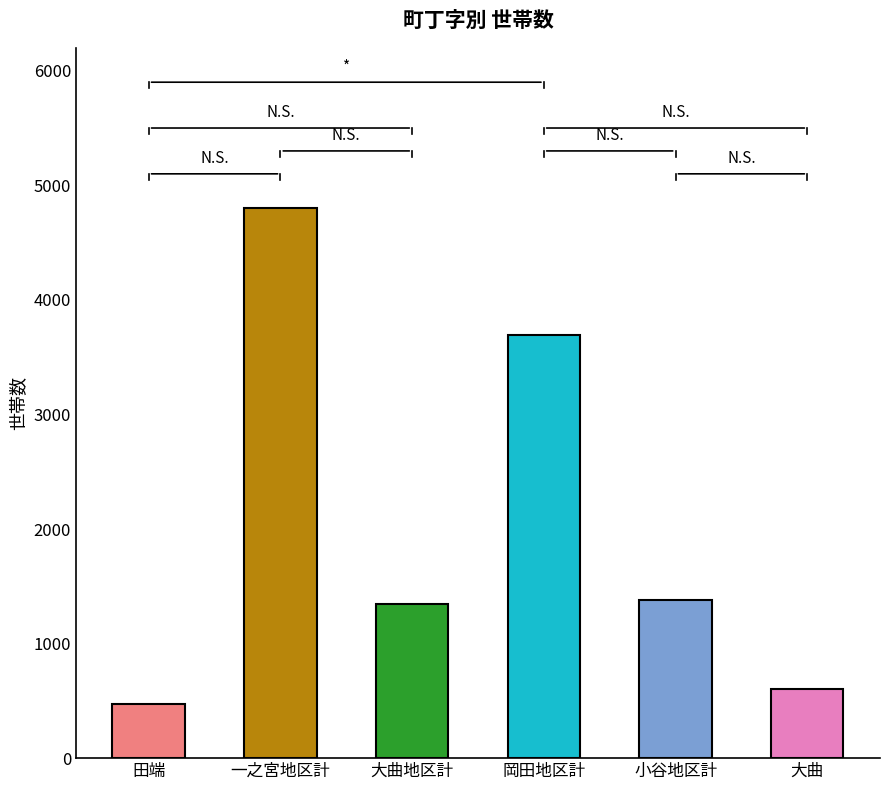

At which label is the value closest to 2638?

岡田地区計